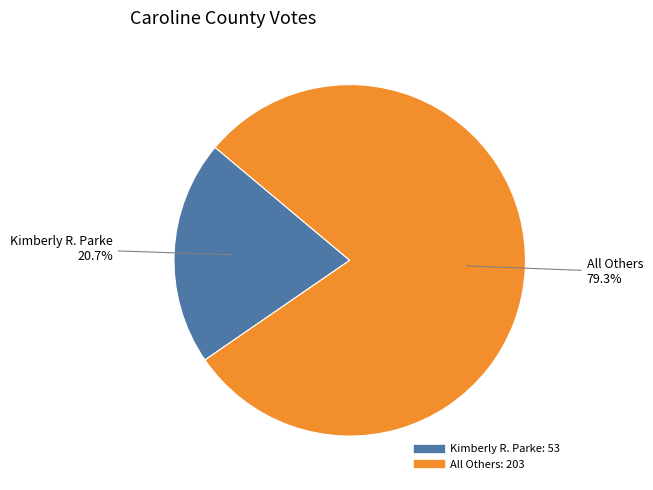

How many segments does this pie chart have?

2